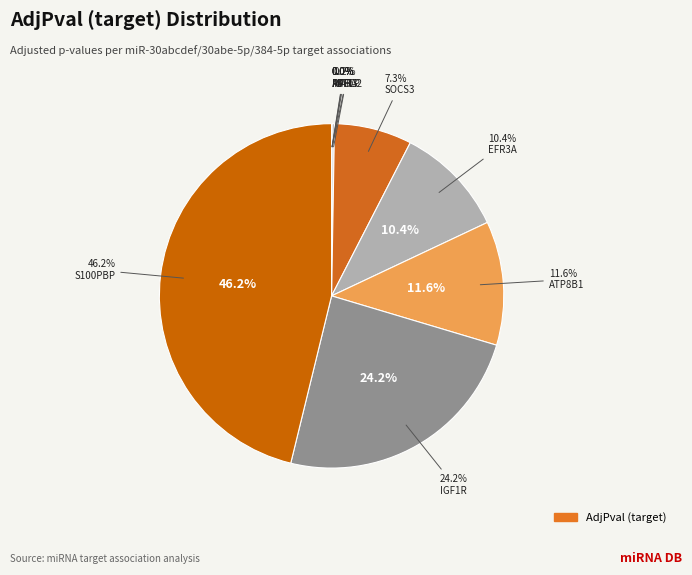

To the nearest percent, what is the average slice percentage?

10%